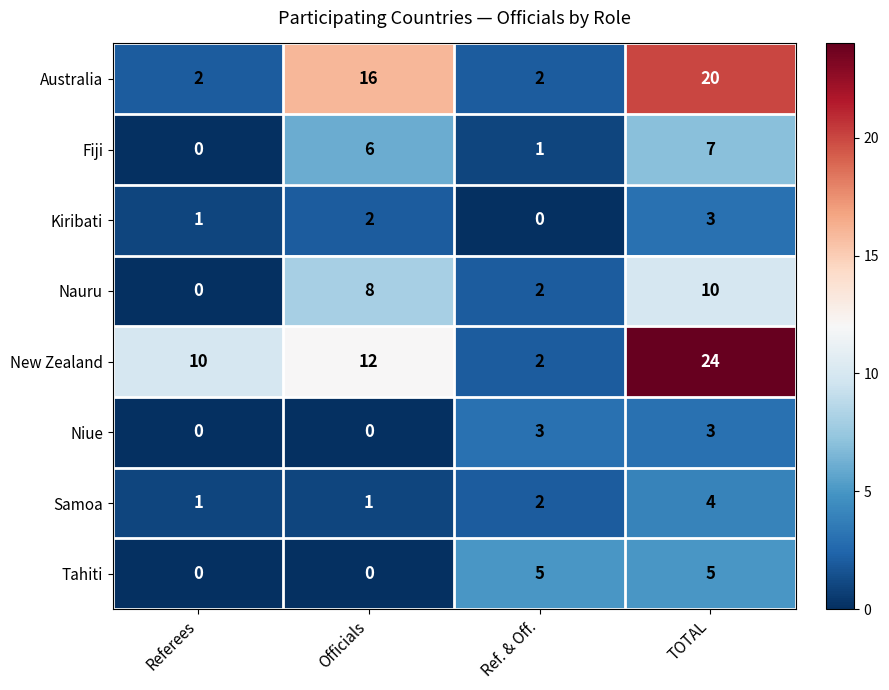

The value of Niue at TOTAL is 1. True or false?

False